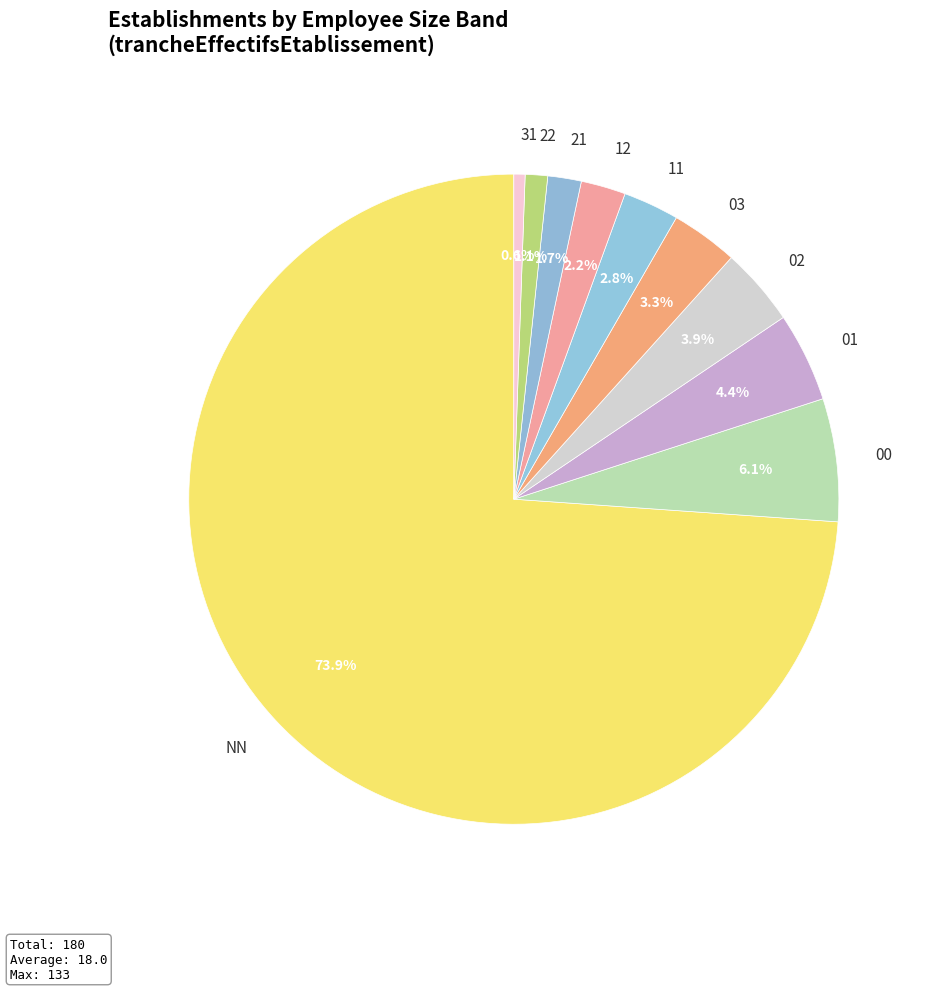

Approximately how many times larger is the value at 01 compared to 02?

1.1